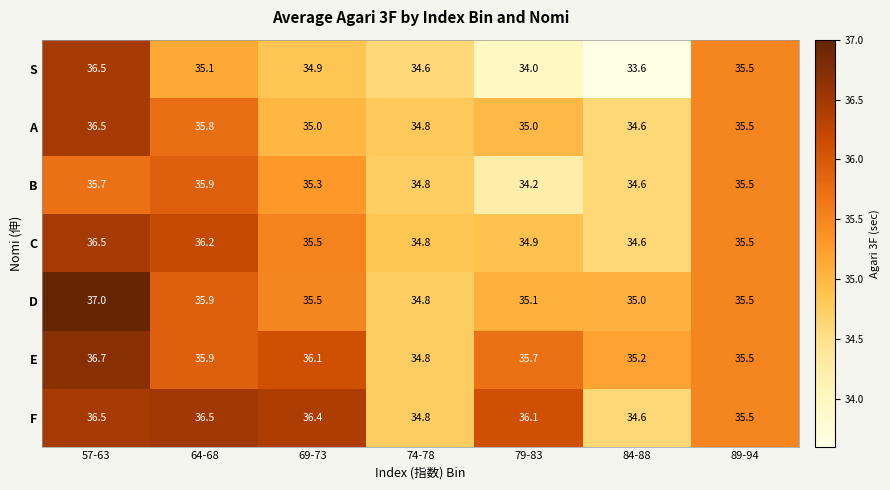

What is the greatest value displayed?

37.0